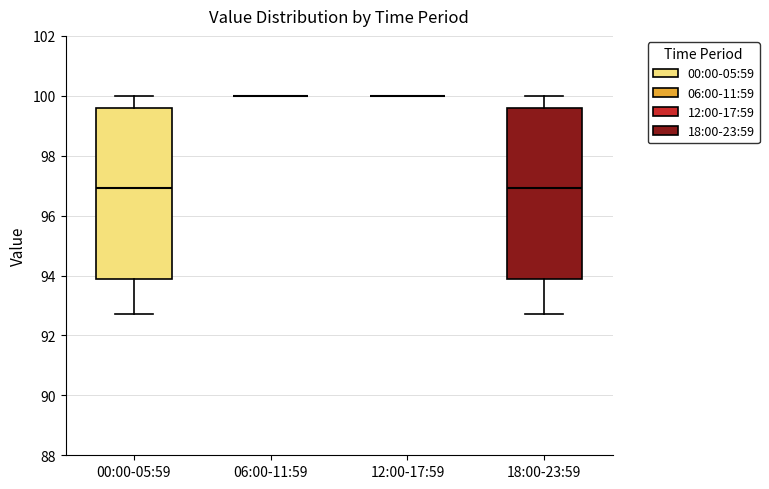

Where is the upper edge of the box for 00:00-05:59 on the y-axis? The values are not printed on the chart, so give them approximately, as read against the axis.

99.6